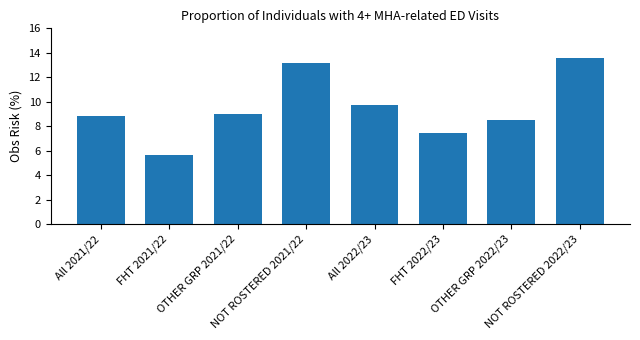

List the labels in order of value, largest first.

NOT ROSTERED 2022/23, NOT ROSTERED 2021/22, All 2022/23, OTHER GRP 2021/22, All 2021/22, OTHER GRP 2022/23, FHT 2022/23, FHT 2021/22